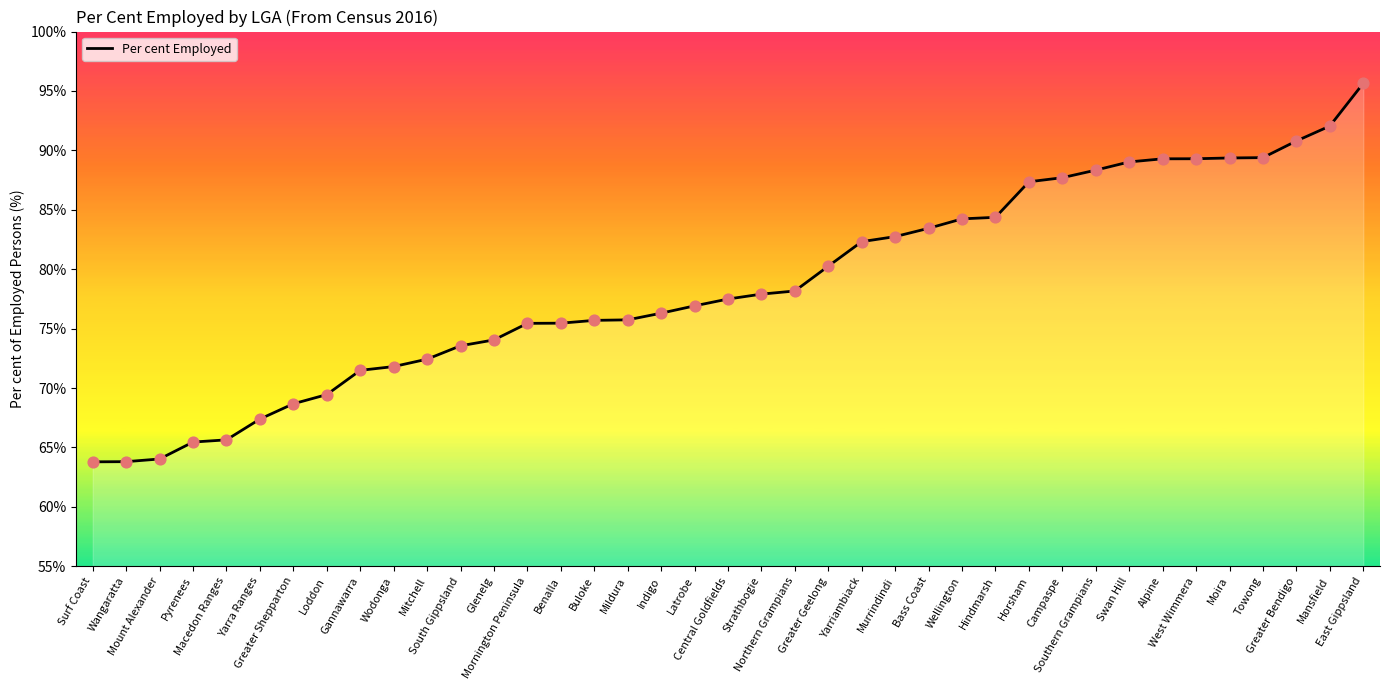

Between Murrindindi and Strathbogie, which is larger?

Murrindindi